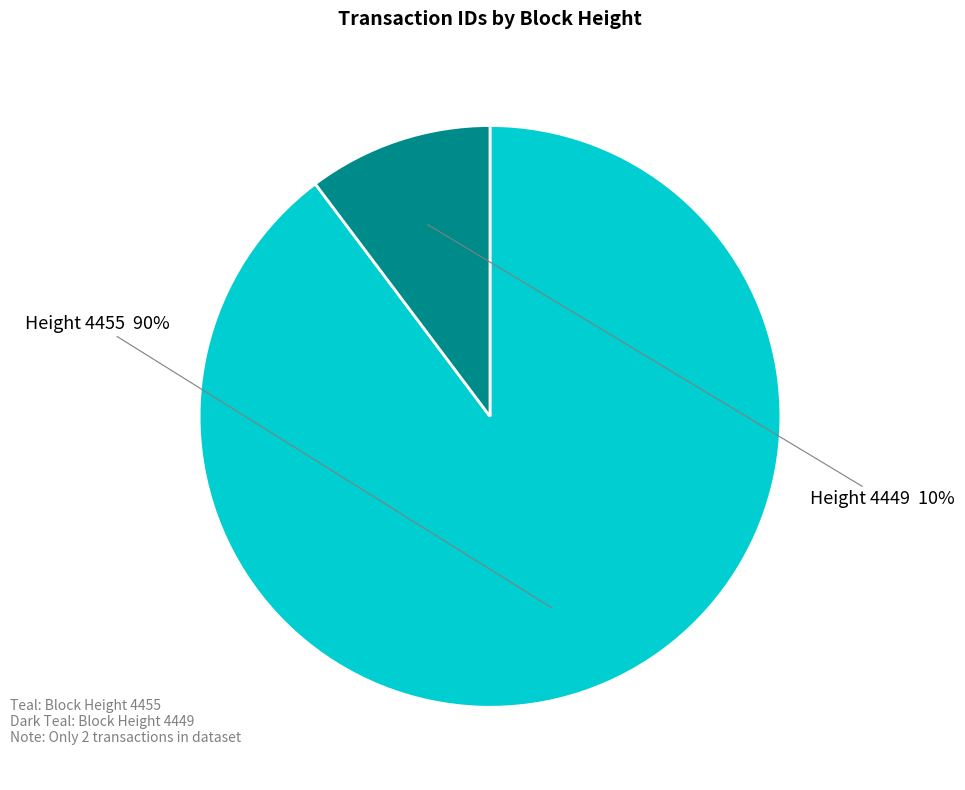

To the nearest percent, what is the average slice percentage?

50%